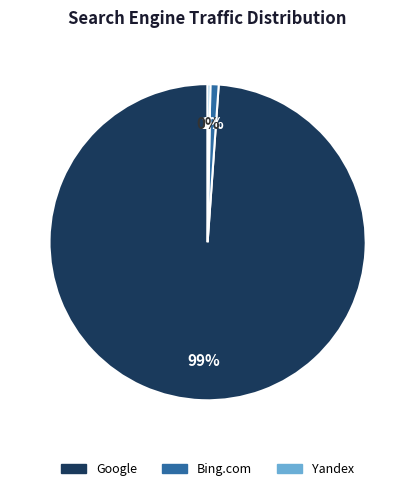

To the nearest percent, what is the difference between the largest and smallest slice percentages?

99%